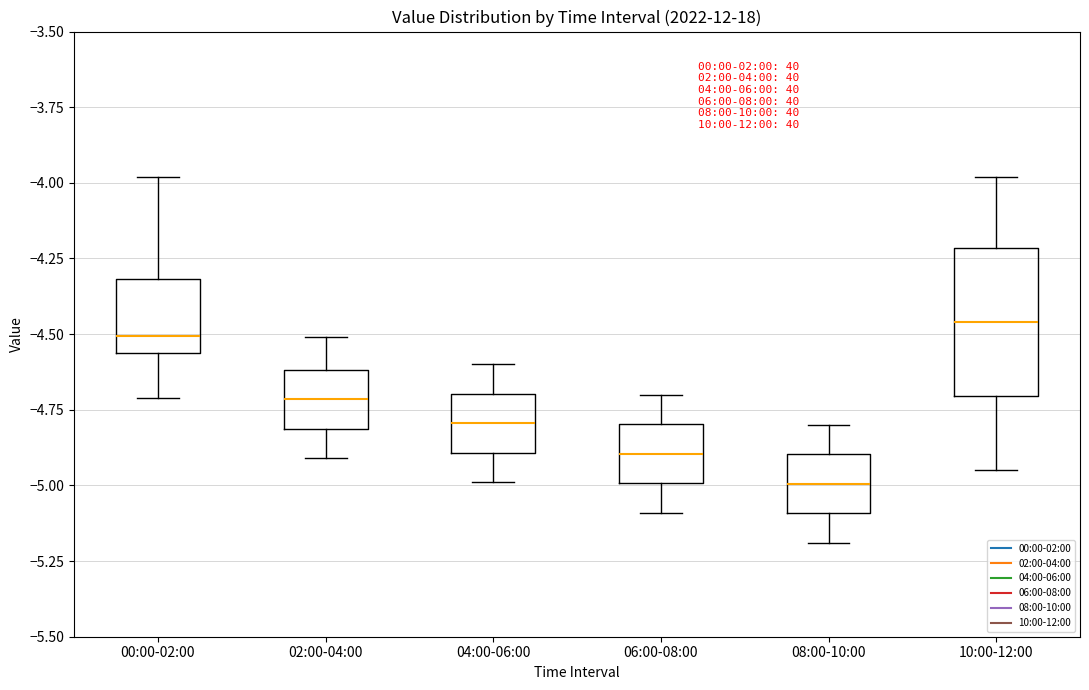

Reading left to right, transcribe this box plot: for each box, give where its median line is, the range the box spans, and where its two whiskers end, as read against the y-axis. The values are not printed on the chart, so give them approximately, as read against the axis.

00:00-02:00: median -4.50, box -4.55 to -4.30, whiskers -4.70 to -4.00
02:00-04:00: median -4.70, box -4.80 to -4.60, whiskers -4.90 to -4.50
04:00-06:00: median -4.80, box -4.90 to -4.70, whiskers -5.00 to -4.60
06:00-08:00: median -4.90, box -5.00 to -4.80, whiskers -5.10 to -4.70
08:00-10:00: median -5.00, box -5.10 to -4.90, whiskers -5.20 to -4.80
10:00-12:00: median -4.45, box -4.70 to -4.20, whiskers -4.95 to -4.00